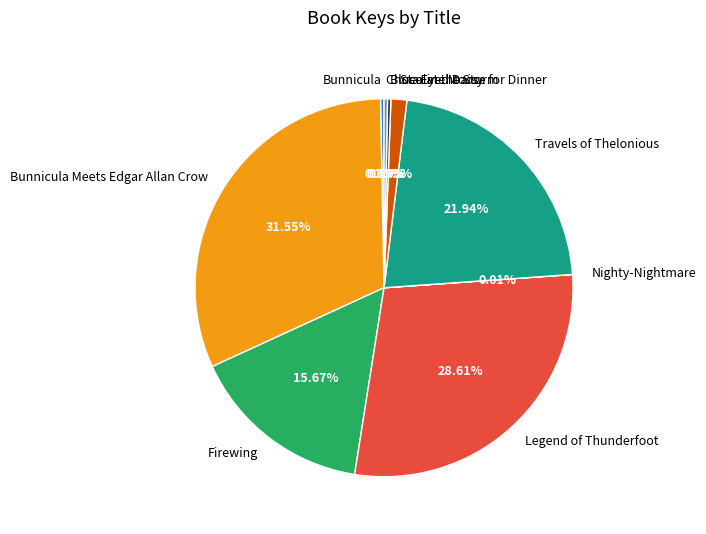

Which category has the biggest portion of the pie?

Bunnicula Meets Edgar Allan Crow